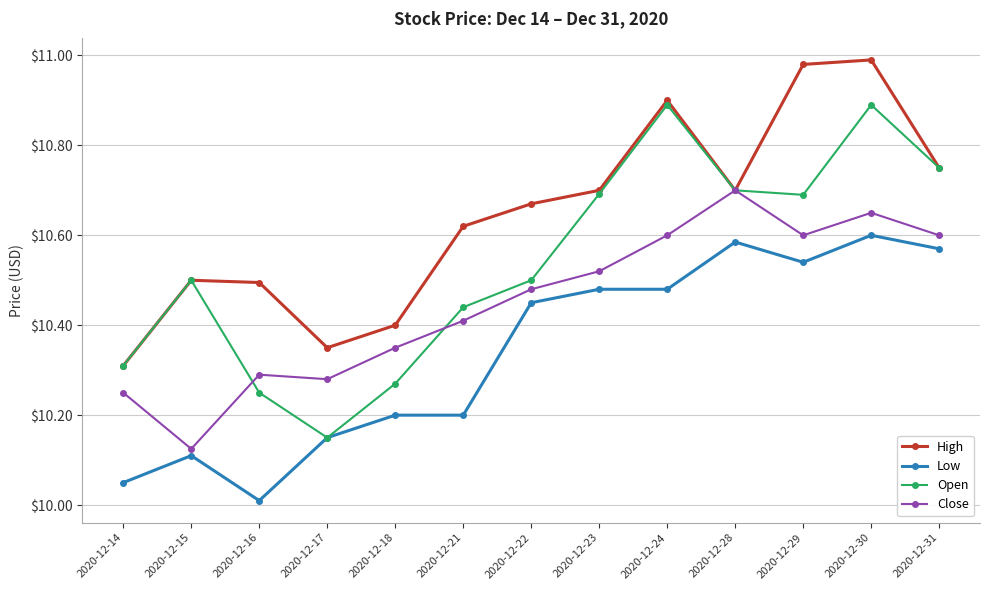

True or false: High has more than 1 points higher than both neighbors.

True